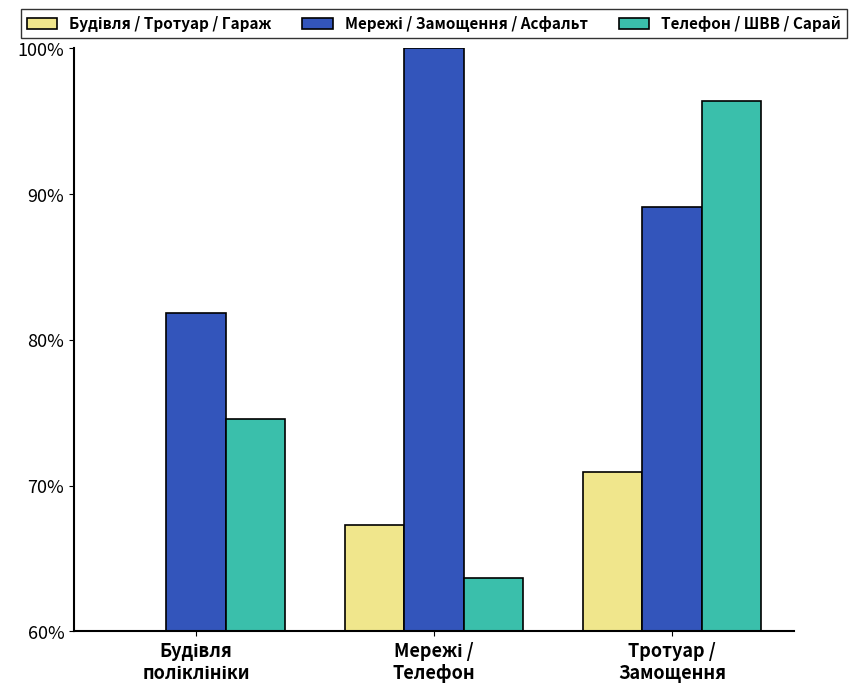

What is the highest value of the Телефон / ШВВ / Сарай series?

96.4